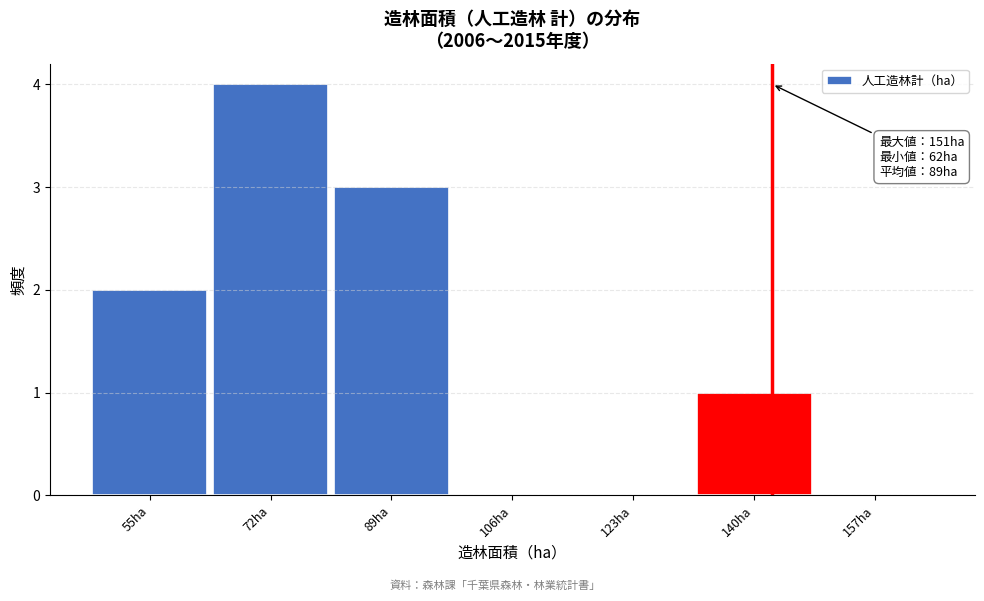

Reading left to right, extract all data points from this chart.

55ha=2	72ha=4	89ha=3	106ha=0	123ha=0	140ha=1	157ha=0